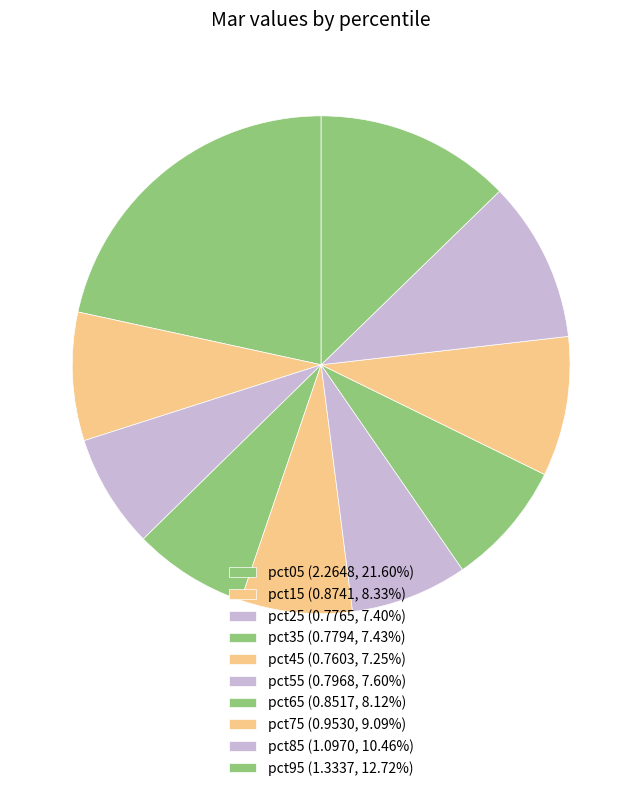

Rank the categories by value from highest to lowest.

pct05, pct95, pct85, pct75, pct15, pct65, pct55, pct35, pct25, pct45